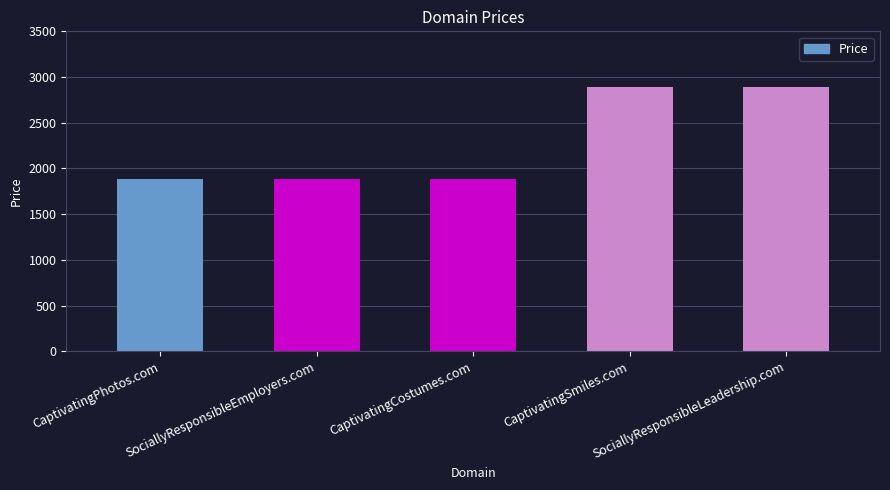

Which has a higher value, CaptivatingSmiles.com or CaptivatingCostumes.com?

CaptivatingSmiles.com